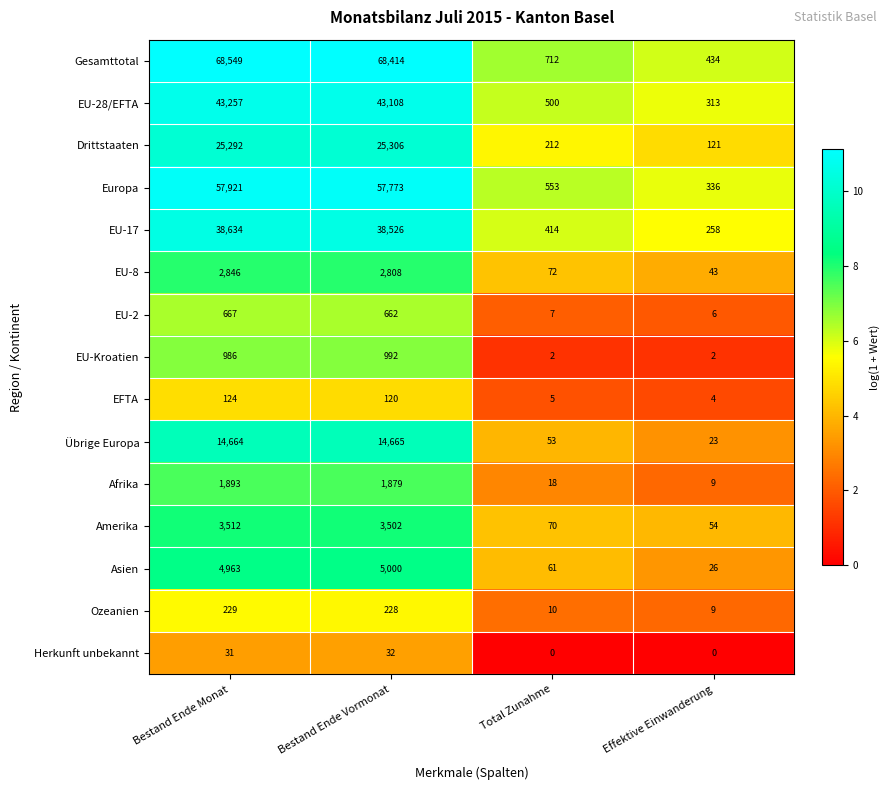

At which label does EU-8 first exceed 2808?

Bestand Ende Monat